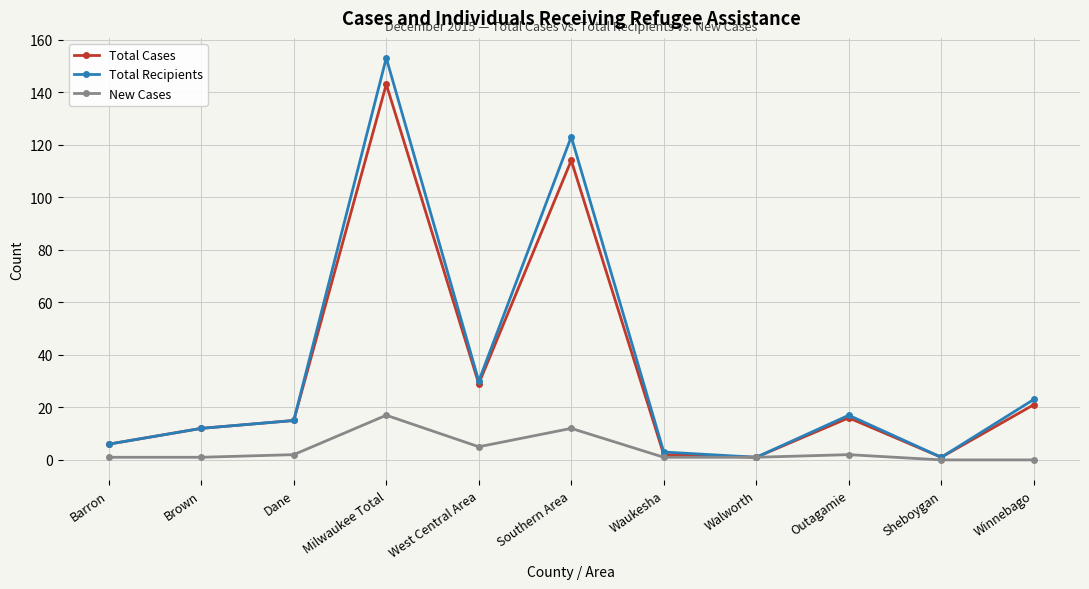

What value does the Total Recipients series have at Winnebago, to the nearest 5?

25